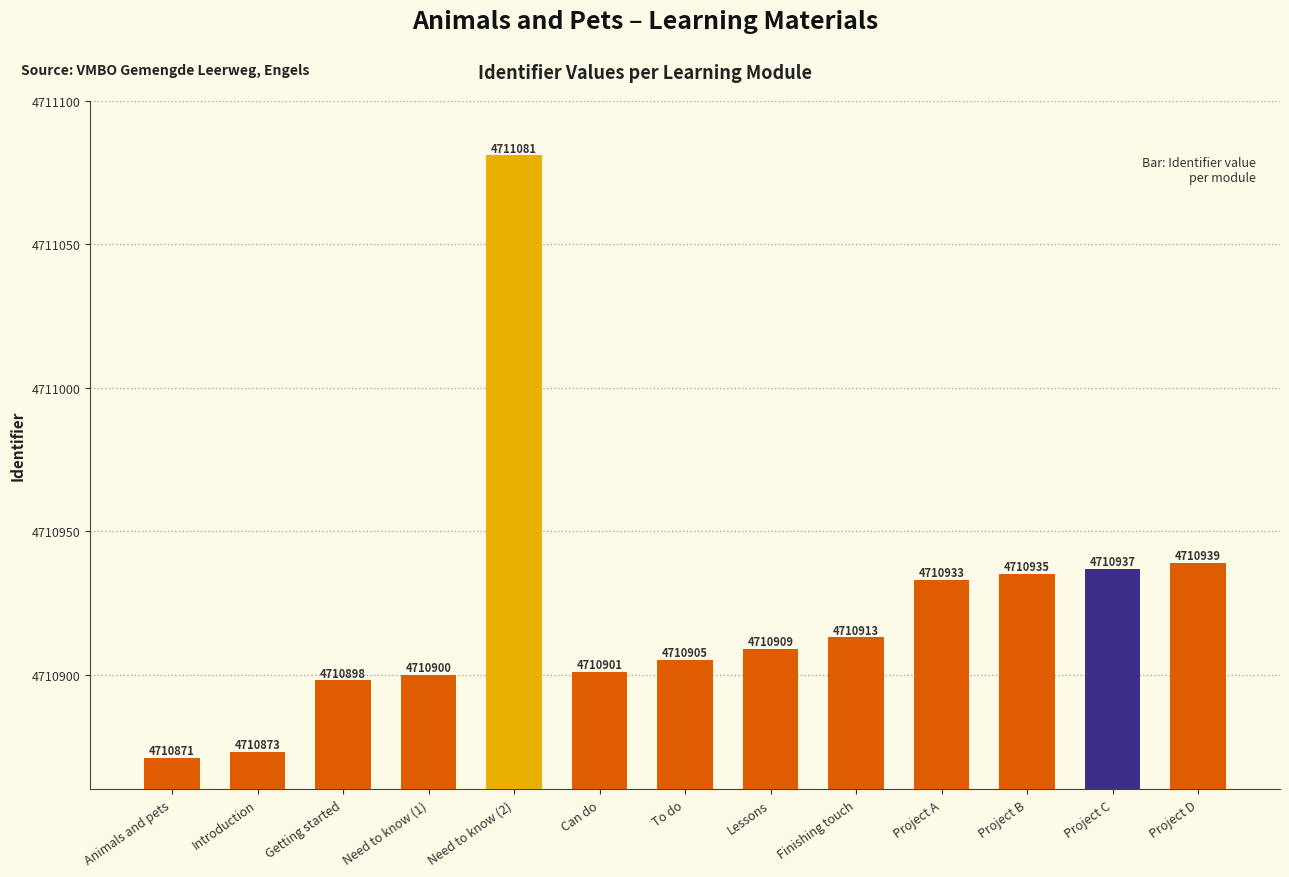

True or false: the data shows 4710933 at Project A.

True